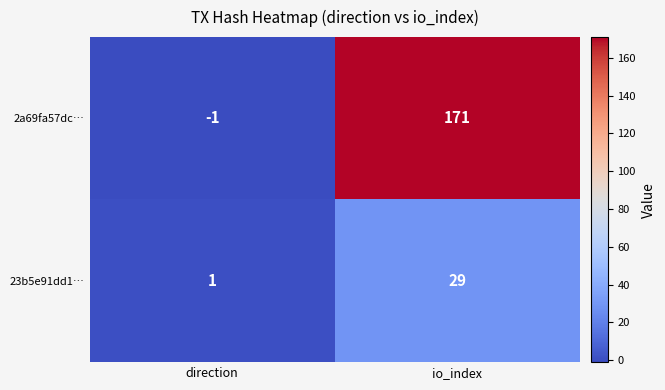

At how many categories does at least one series exceed 89?

1